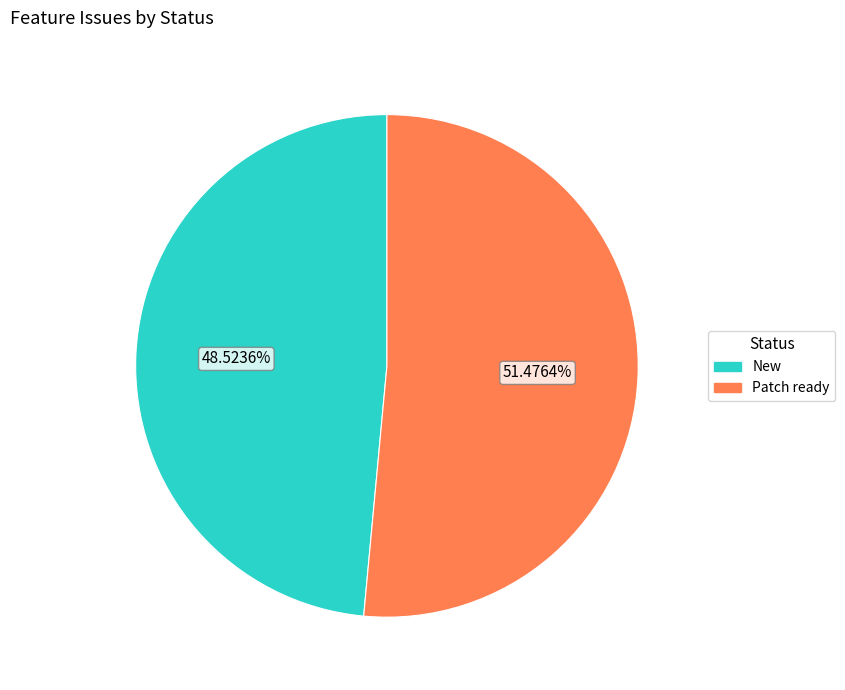

How many segments does this pie chart have?

2